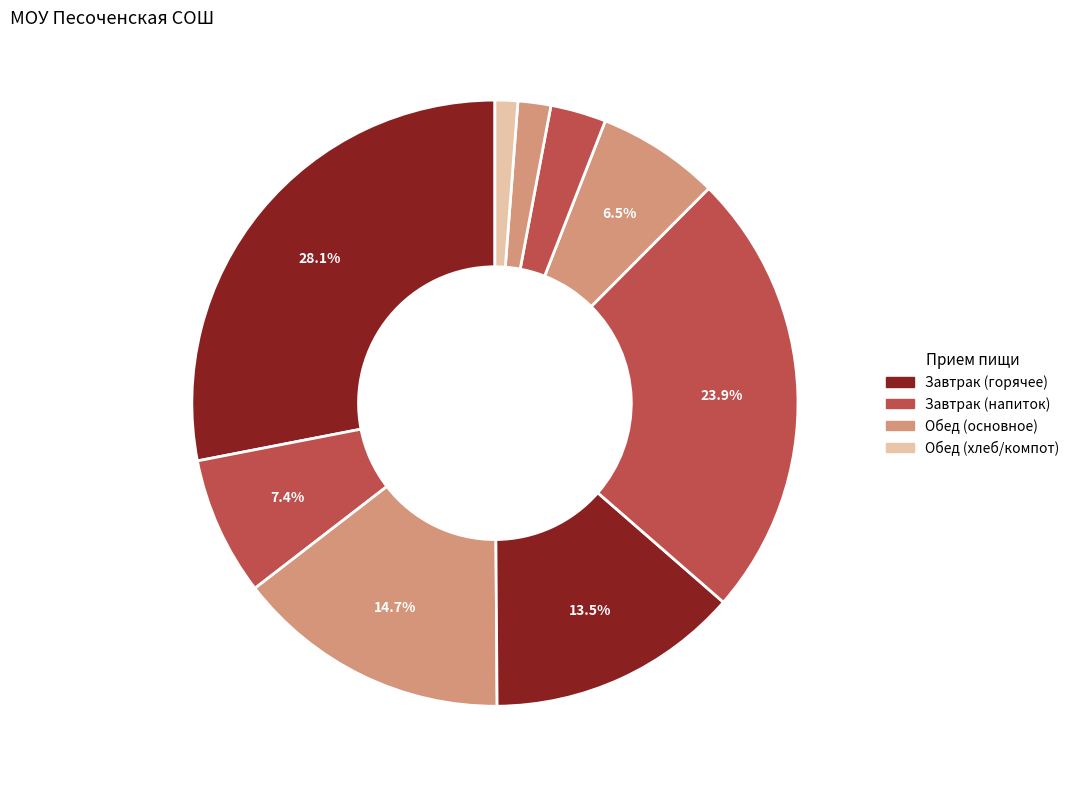

Is there a majority slice in this chart?

No